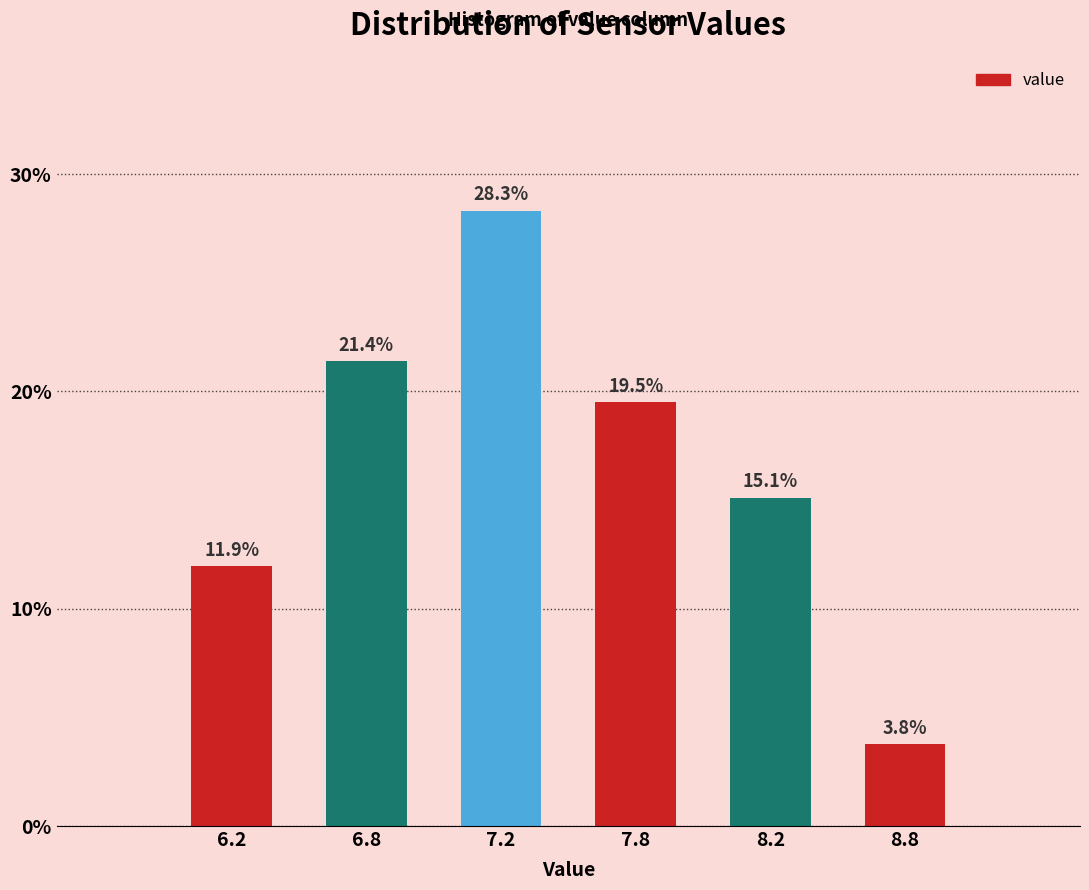

Reading right to left, extract all data points from this chart.

8.8=3.8	8.2=15.1	7.8=19.5	7.2=28.3	6.8=21.4	6.2=11.9